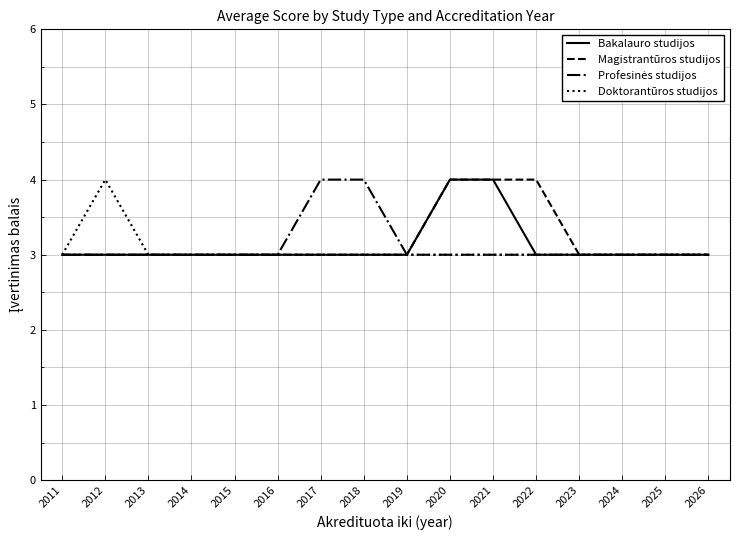

What is the approximate value of Bakalauro studijos at 2016?

3